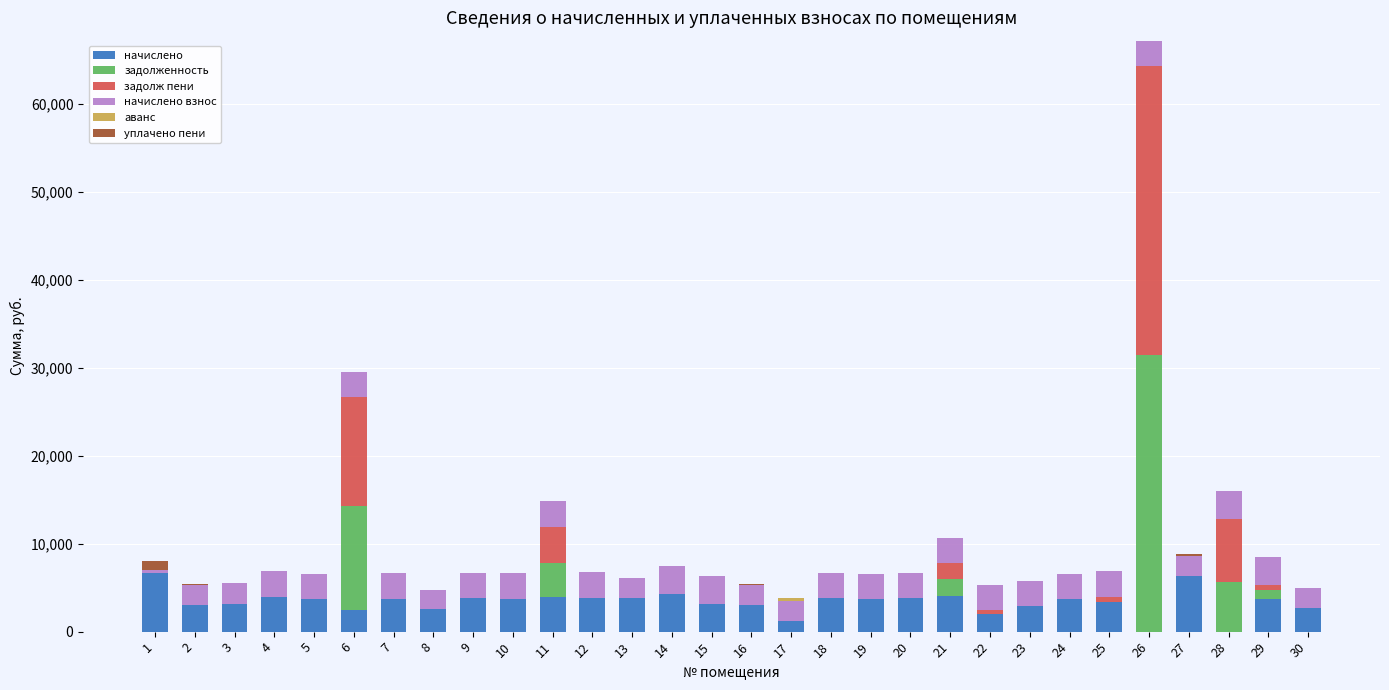

What is the maximum value for начислено?

6684.0